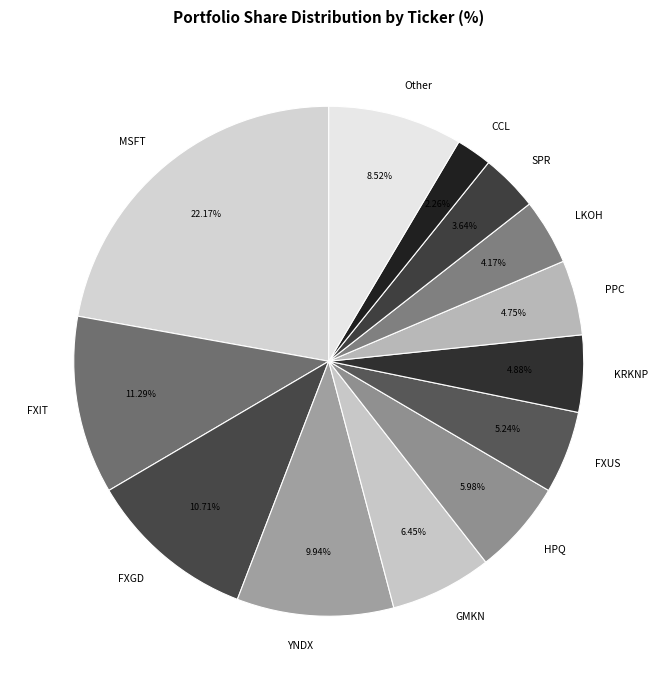

Approximately how many times larger is the value at KRKNP compared to YNDX?

0.5